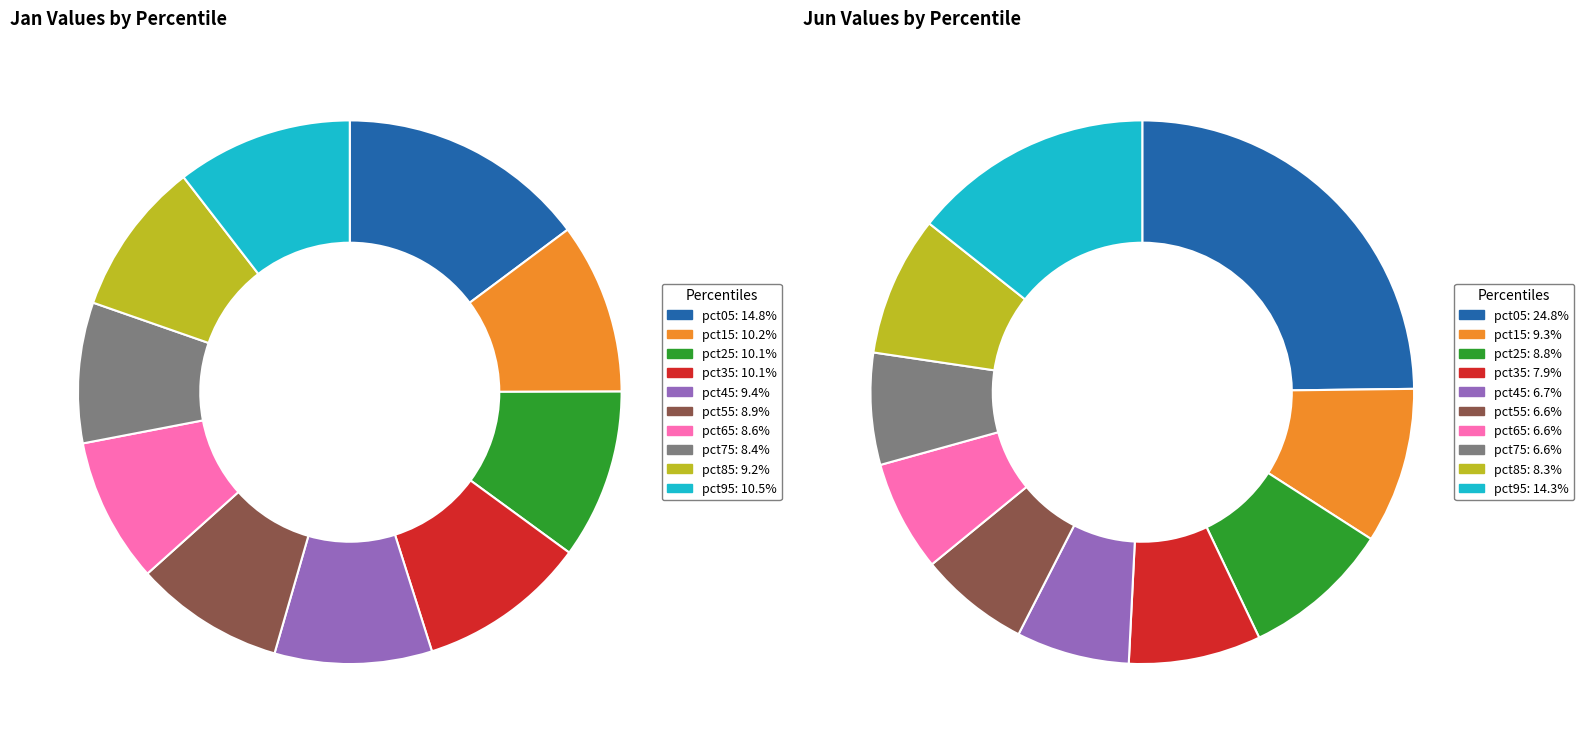

What percentage do 5 and values_jan together represent?

23.7%